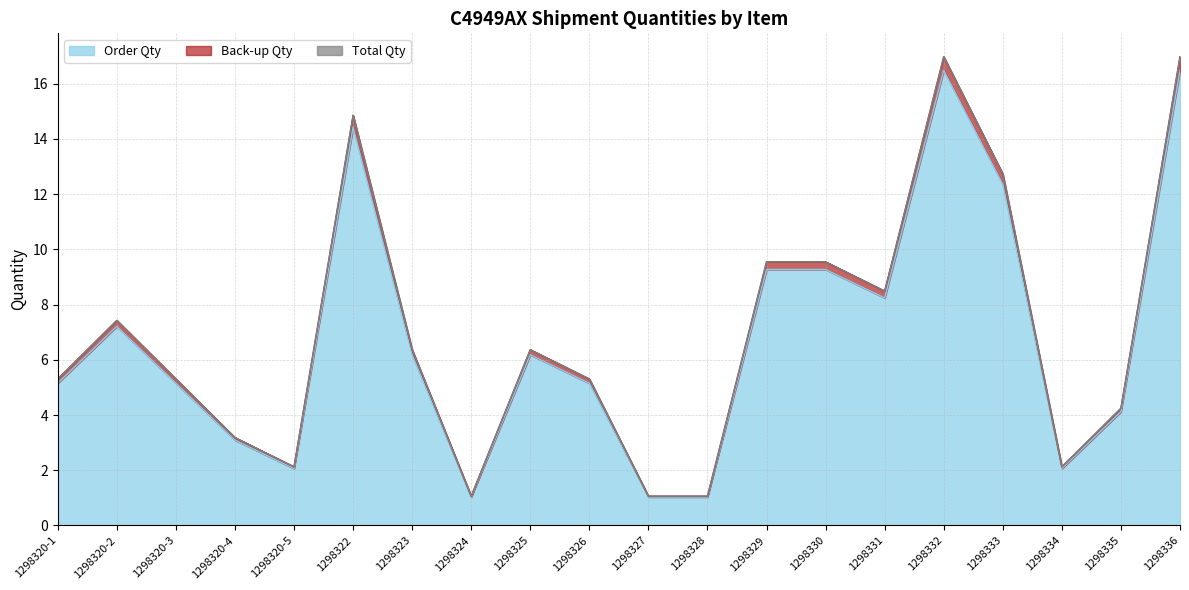

What is the highest value of the Order Qty series?

16.5